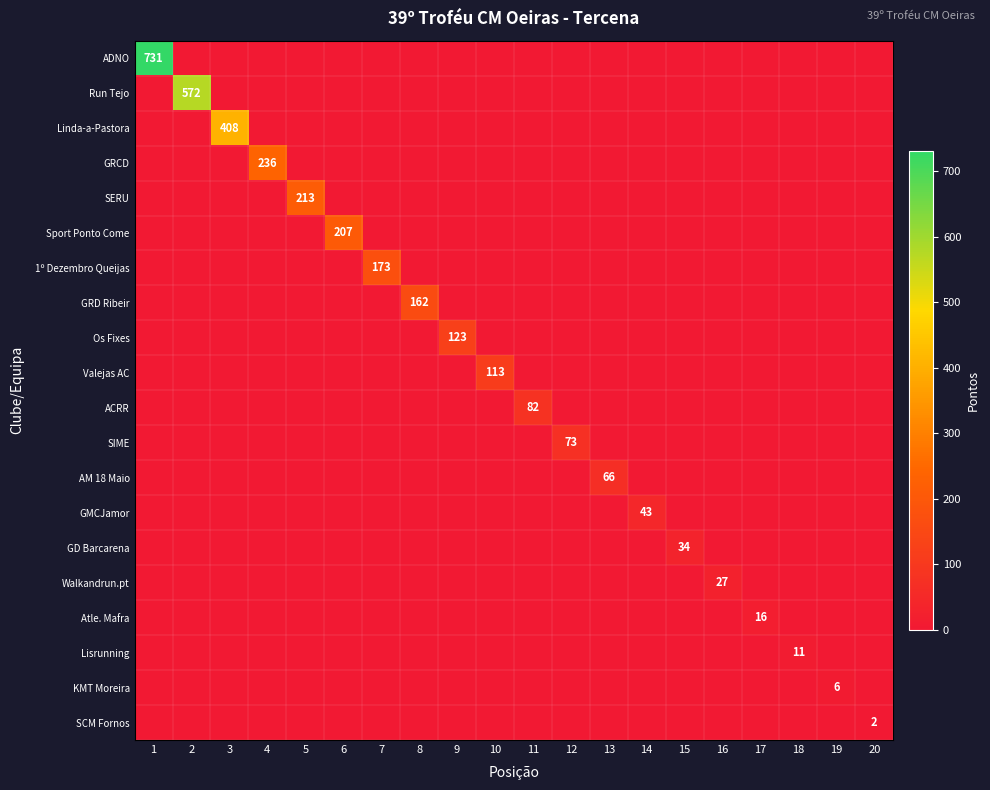

True or false: SCM Fornos has a value of 0 at 3.

True